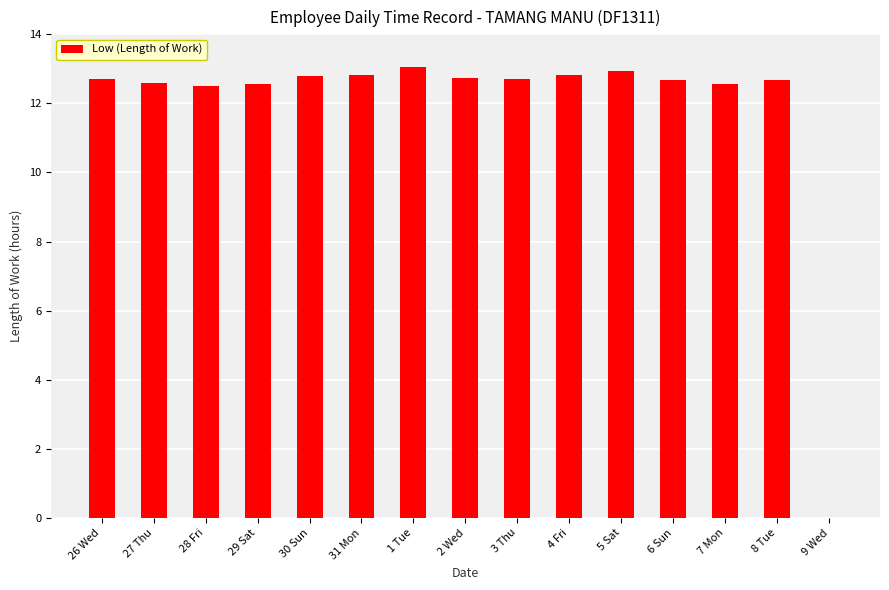

What is the sum of all values?

178.2